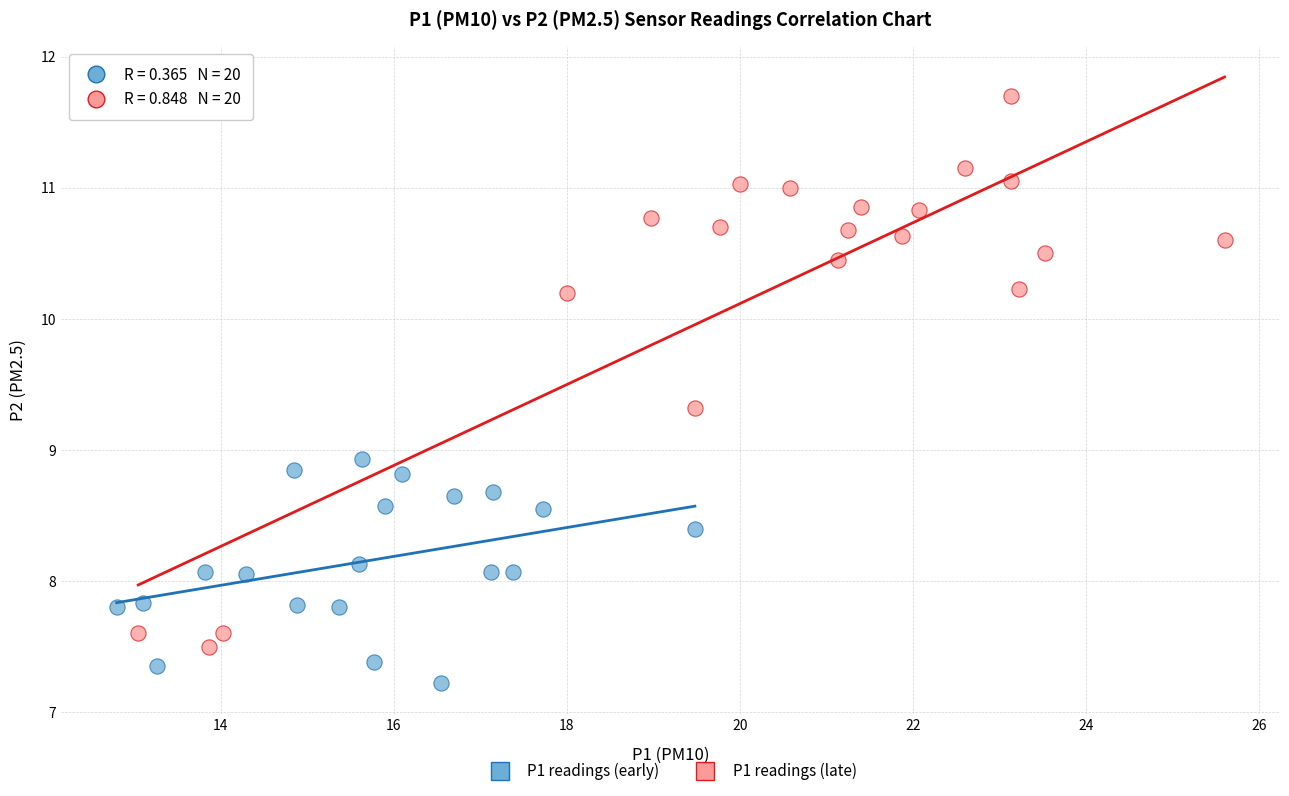

Which series reaches the minimum Y coordinate?

P1 readings (early)